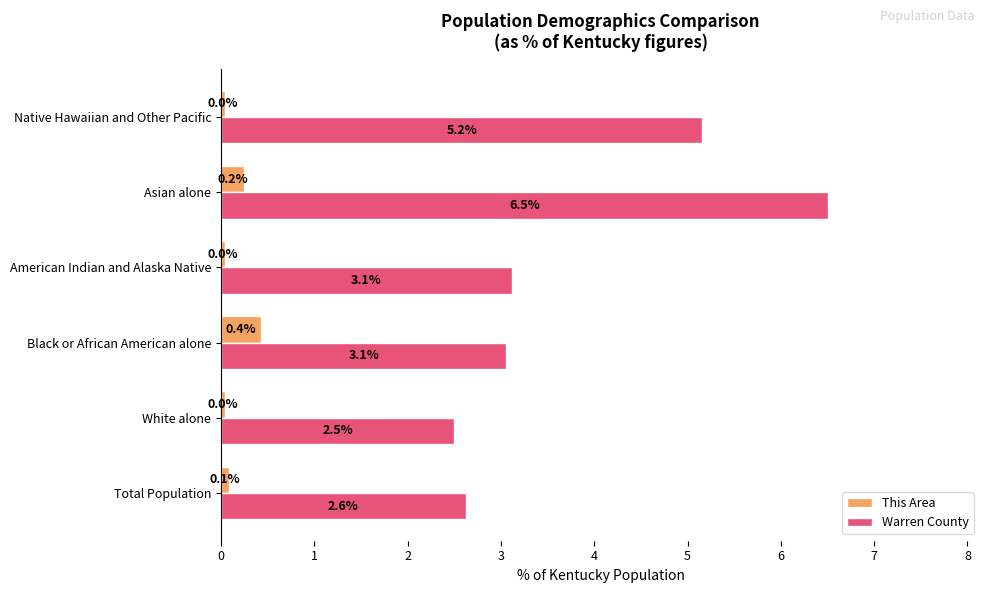

What is the sum of all This Area values?

0.9